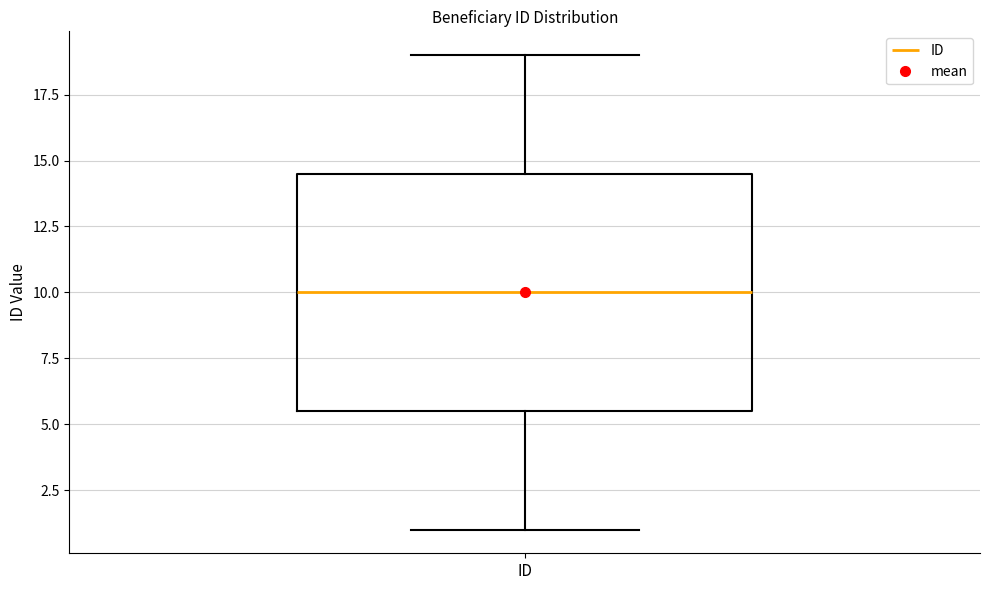

Where is the upper edge of the box for ID on the y-axis? The values are not printed on the chart, so give them approximately, as read against the axis.

14.5